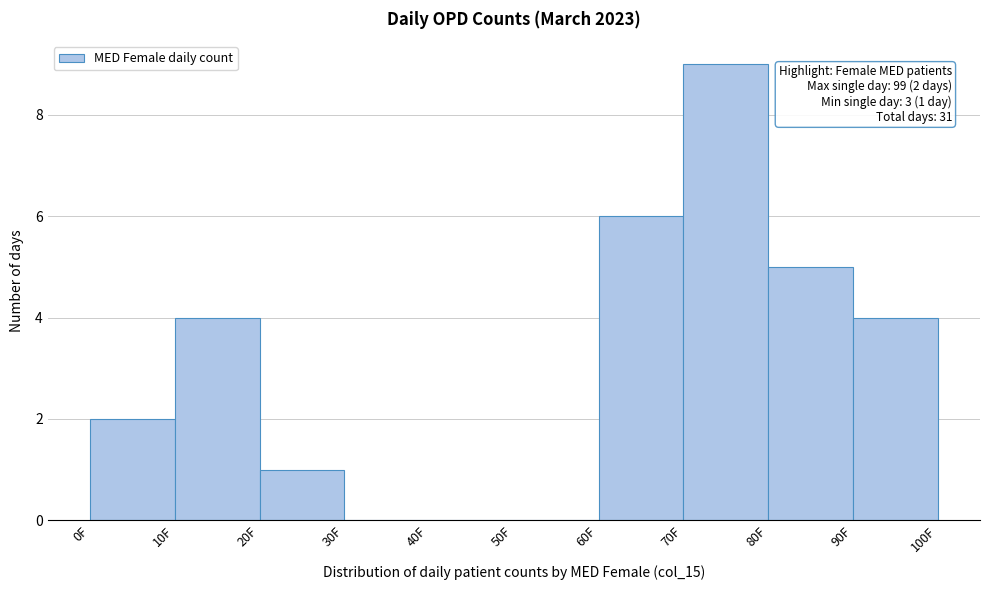

Over which range of the x-axis is the bar tallest?

70 to 80